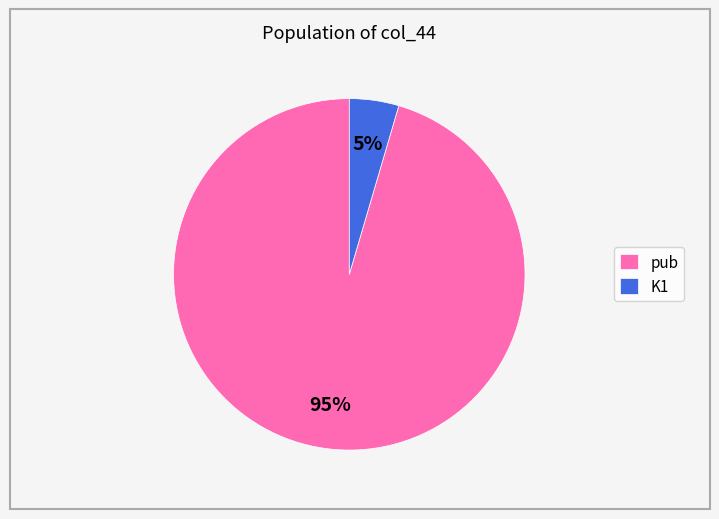

To the nearest percent, what is the average slice percentage?

50%